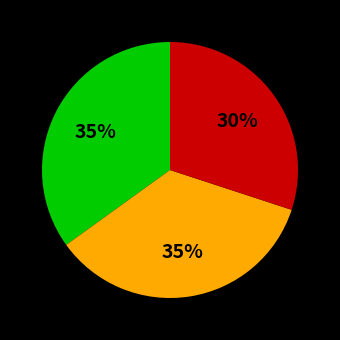

How many segments does this pie chart have?

3